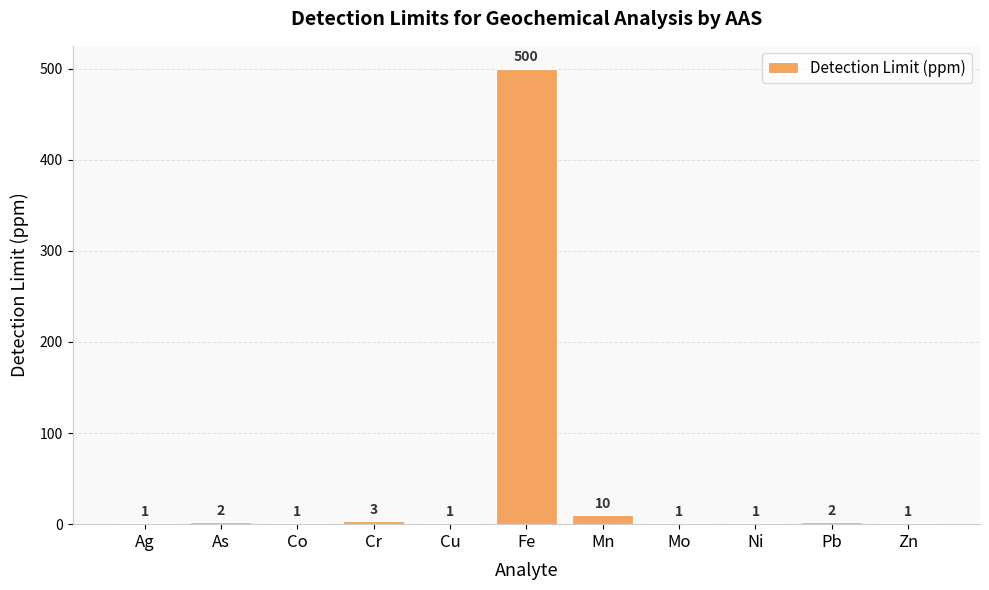

Which label corresponds to the largest value in the chart?

Fe